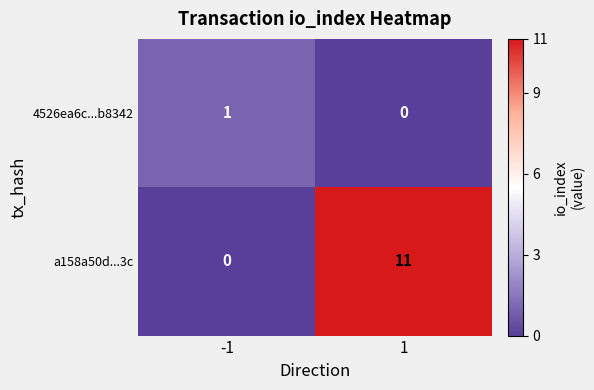

Which series changed the most between -1 and 1?

a158a50d...3c